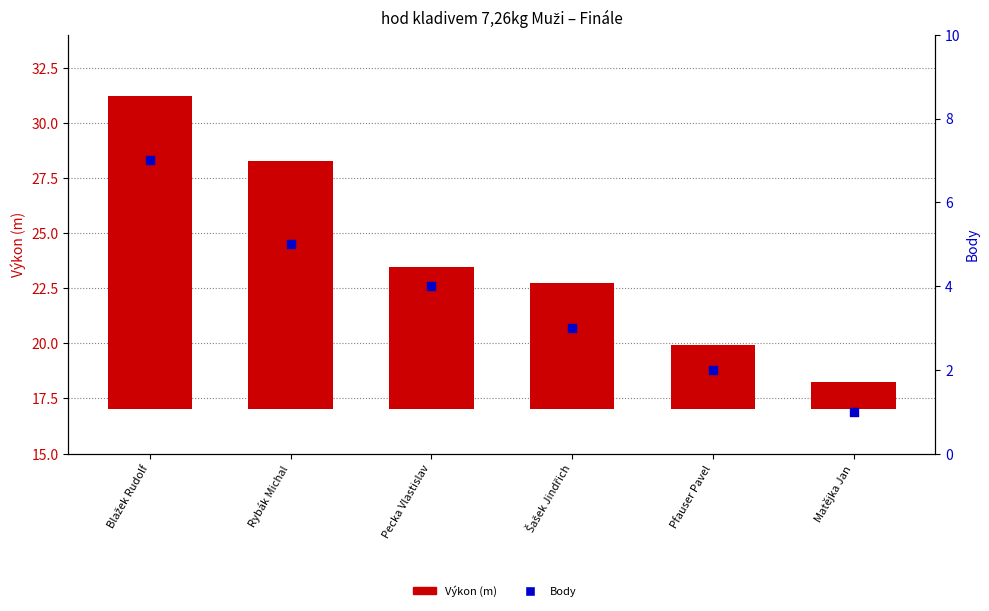

What are all the series names shown in the legend?

Výkon (m), Body